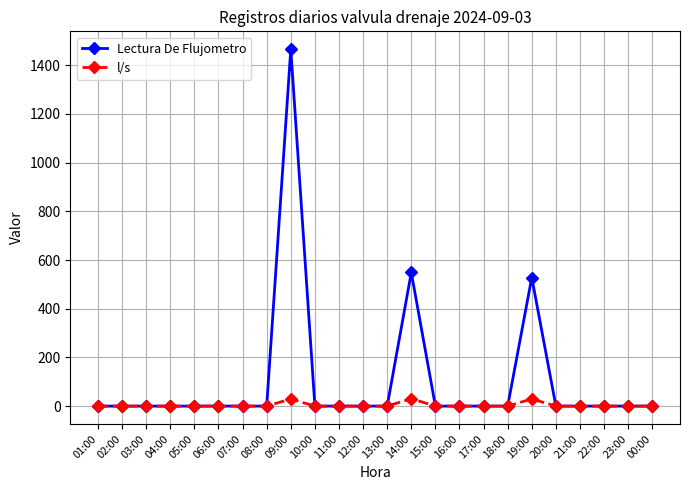

The Lectura De Flujometro series shows -938.5 at 16:00. True or false?

False